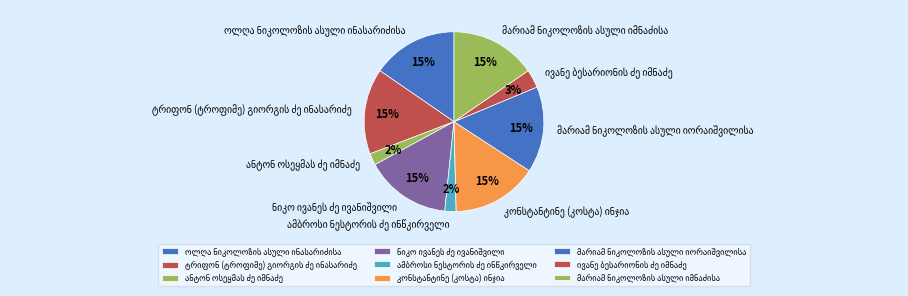

To the nearest percent, what is the difference between the largest and smallest slice percentages?

13%